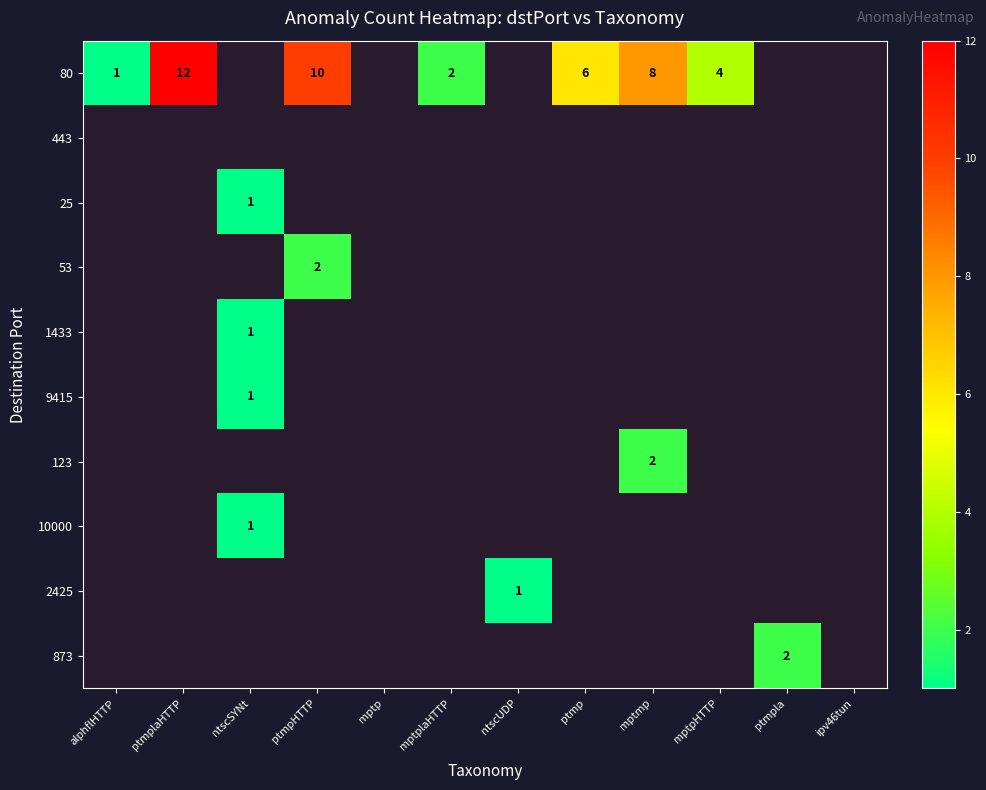

True or false: 80 has a value of 15 at ptmpHTTP.

False